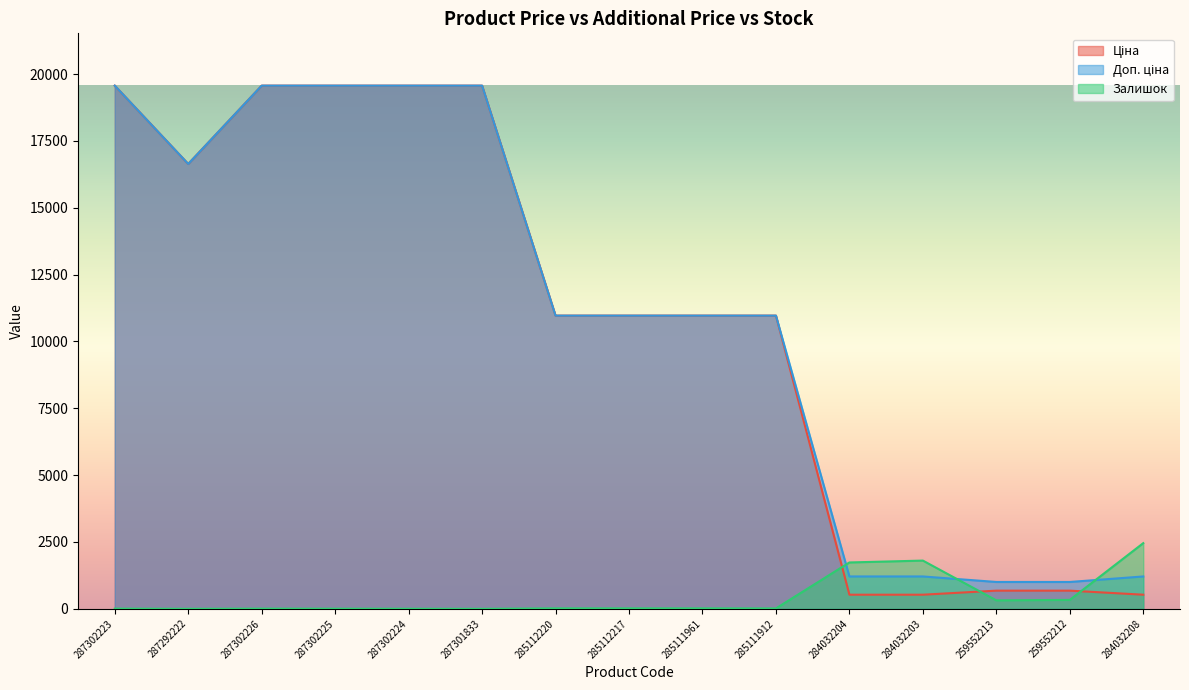

What is the total value across all series at 284032208?

4195.9